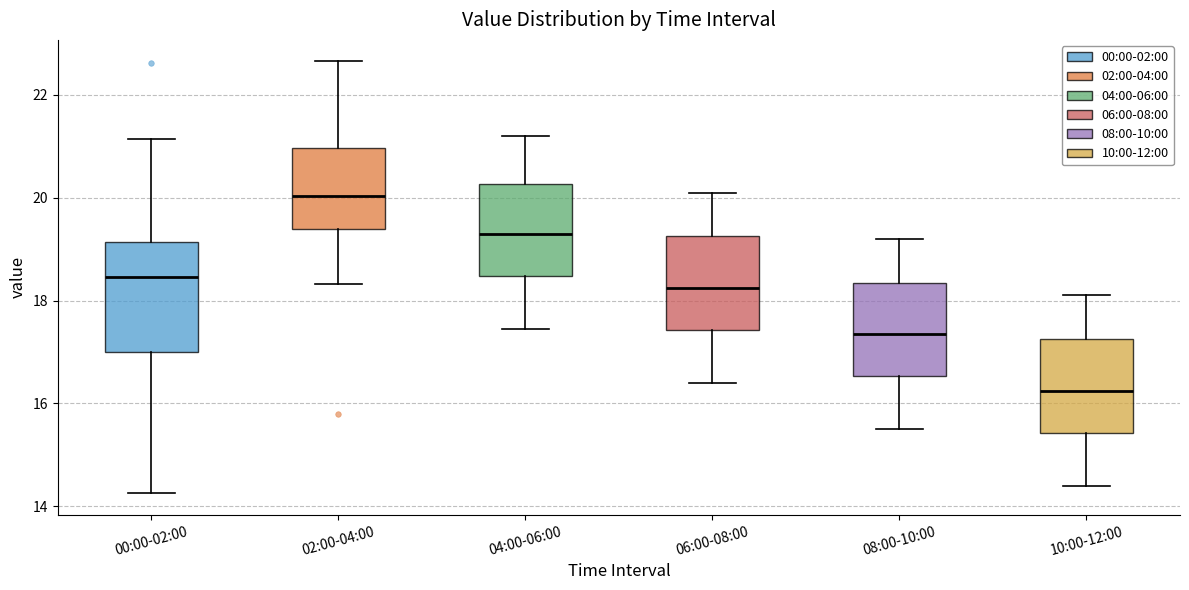

Which box has the highest median line?

02:00-04:00